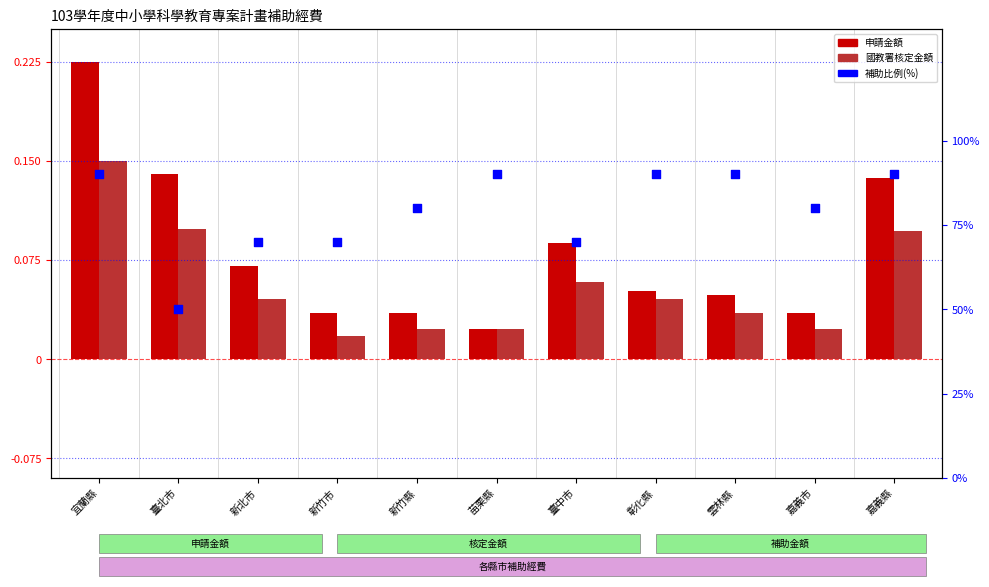

What is the total value across all series at 新竹市?

70.1